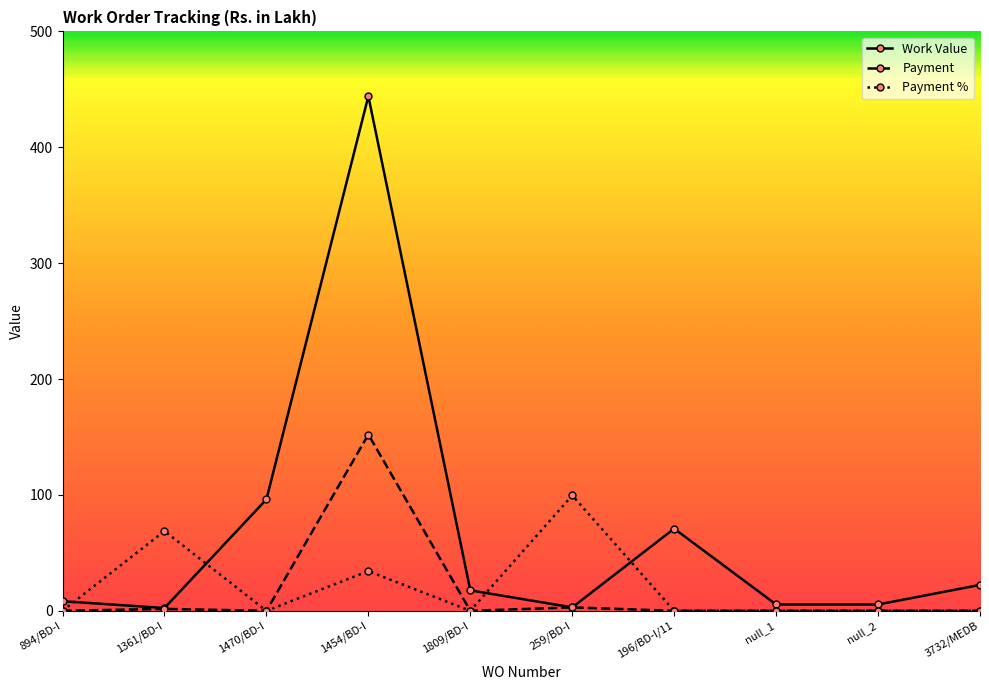

How many data points does each series have?

10